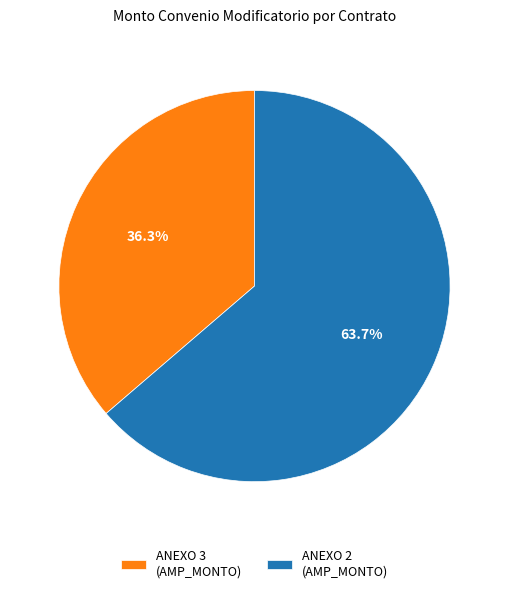

Approximately how many times larger is the value at ANEXO 3 (AMP_MONTO) compared to ANEXO 2 (AMP_MONTO)?

0.6